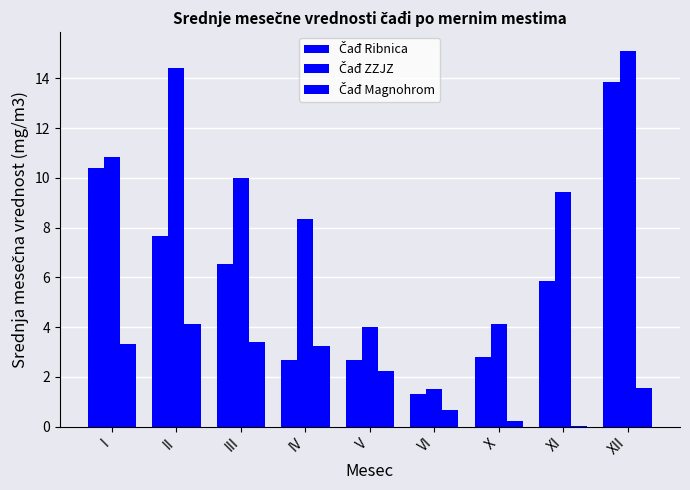

What is the value of the Čađ Magnohrom bar at the 5th from the left?

2.2